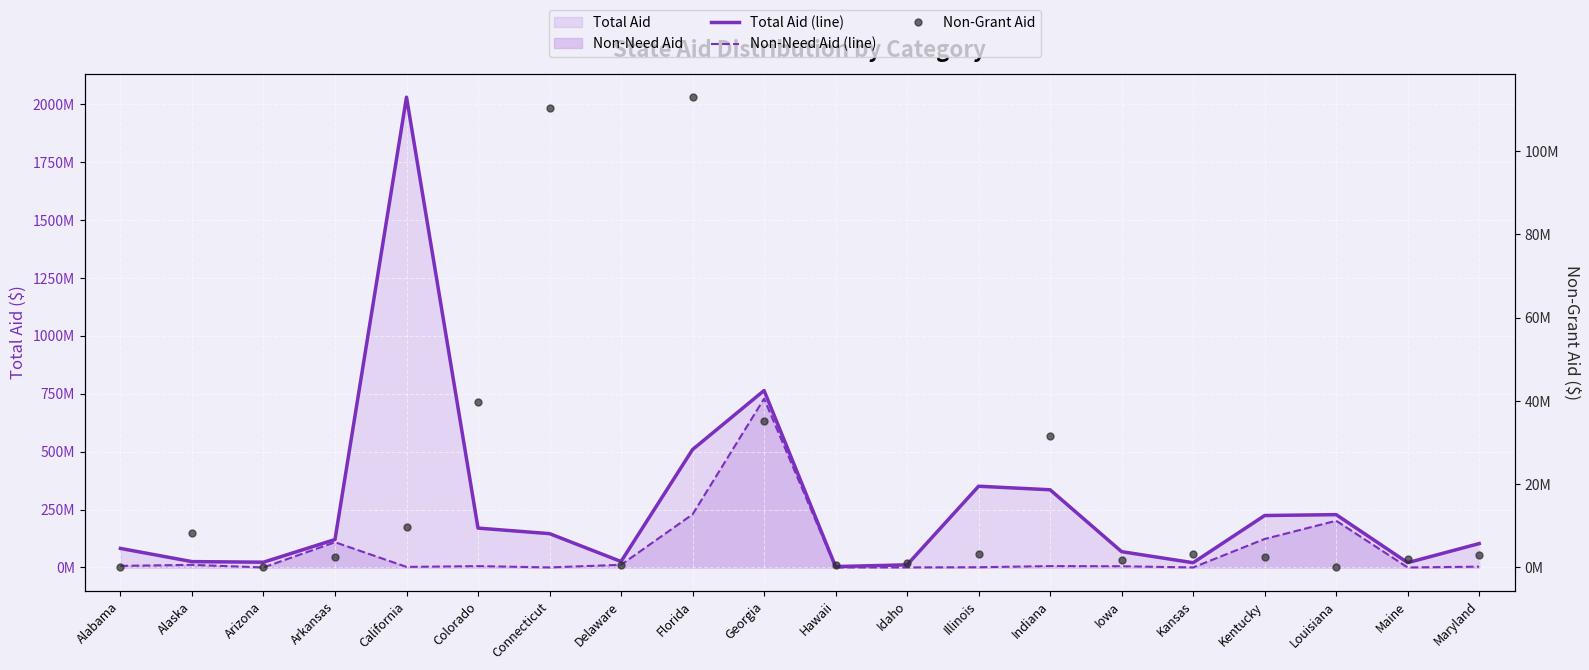

Which label corresponds to the largest value in the chart?

California